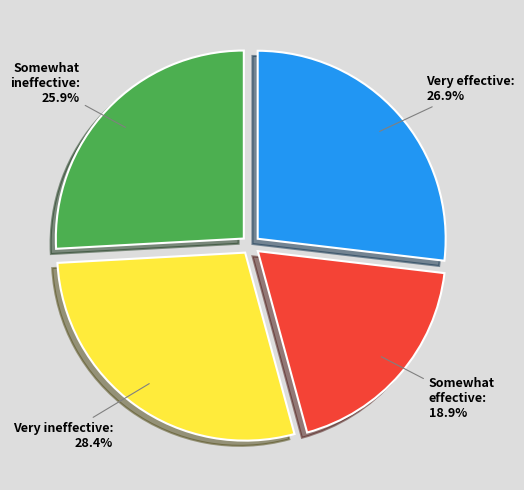

How many segments does this pie chart have?

4